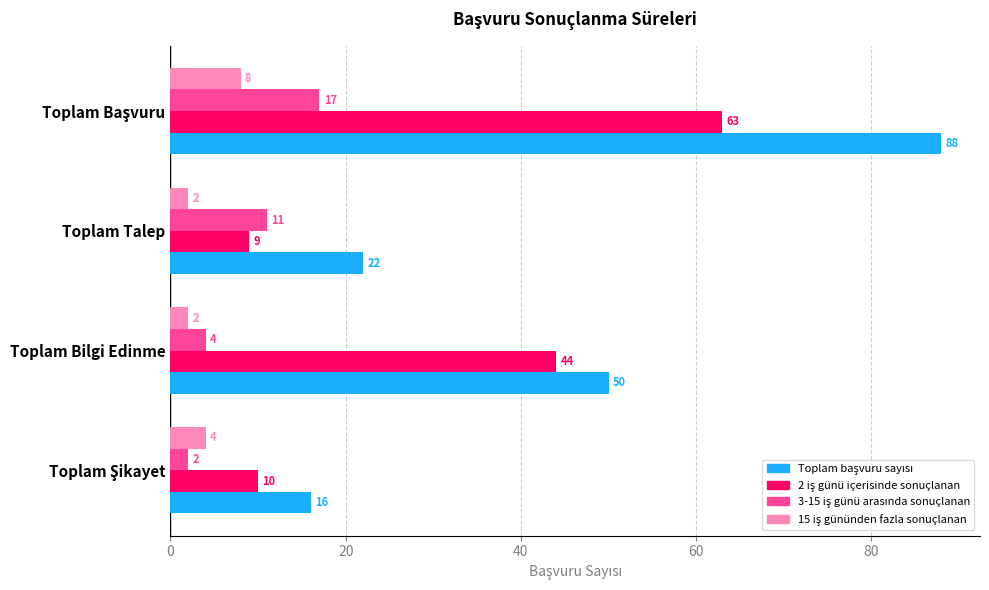

What is the maximum value shown in the chart?

88